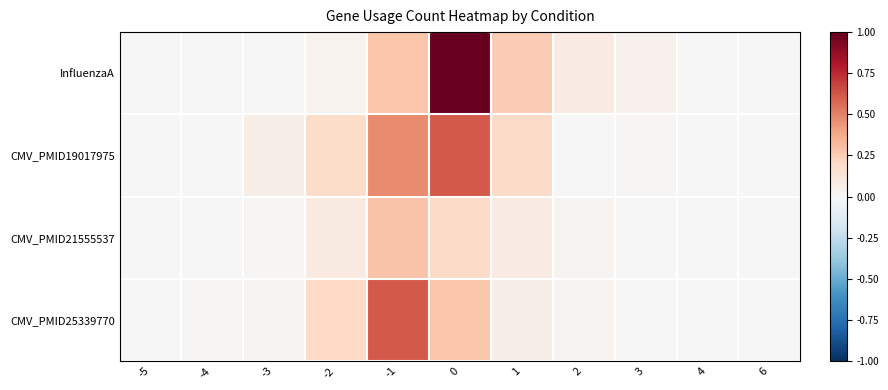

Rank the series by their average value, from highest to lowest.

InfluenzaA, CMV_PMID19017975, CMV_PMID25339770, CMV_PMID21555537